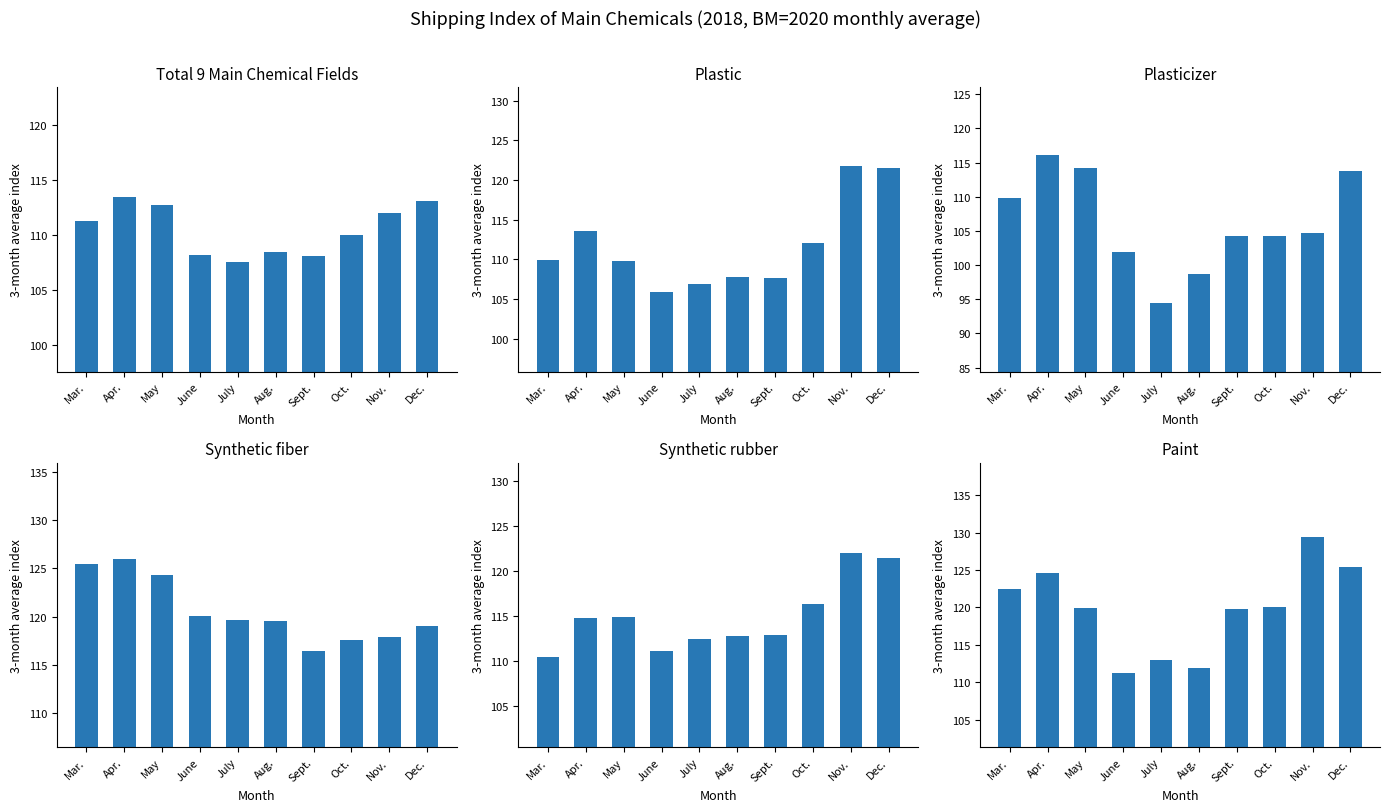

How many groups of bars are there?

10